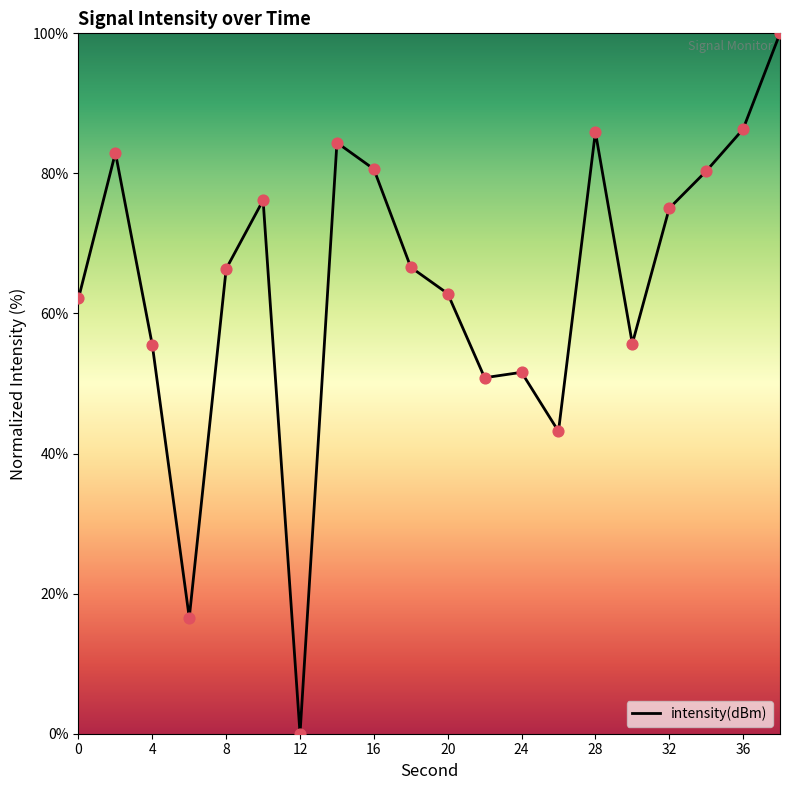

What is the difference between the maximum and minimum values?

100.0